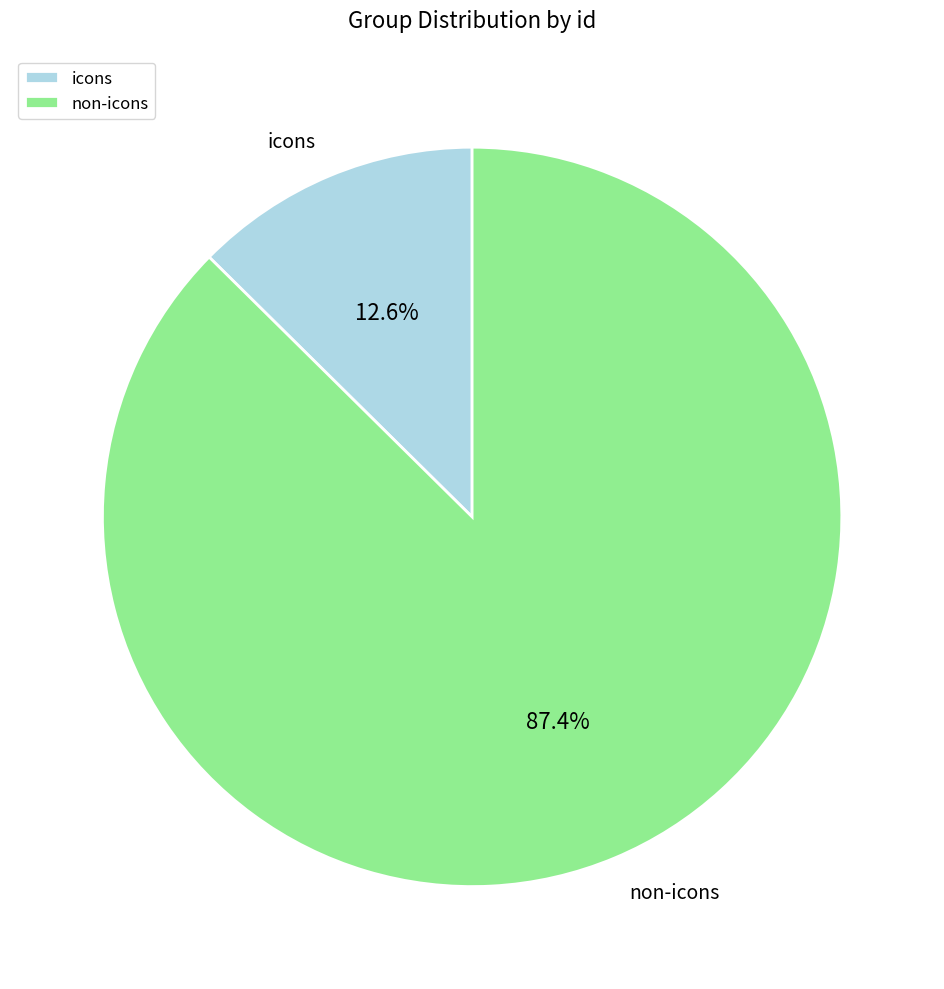

Which slice is the smallest?

icons